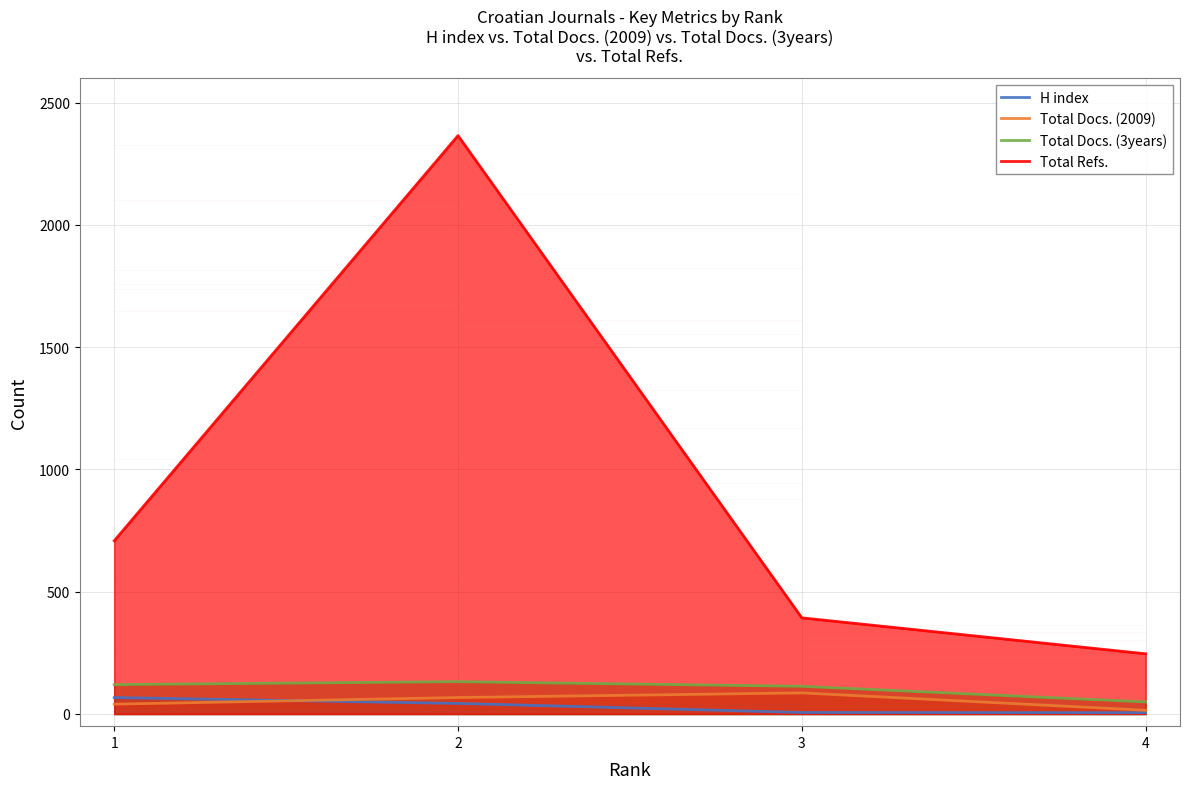

Between 1 and 2, which series saw the biggest shift?

Total Refs.